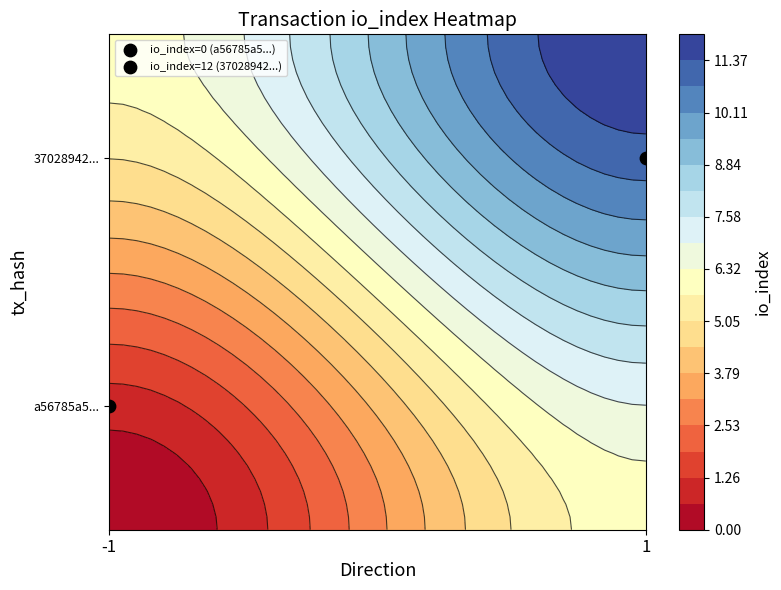

Reading left to right, what are all the values shown in this chart?

a56785a5544379e78f56cd5ea2764941724e185: direction=-1	io_index=0
37028942cba933270e00581b4cdc7249b0017fc: direction=1	io_index=12